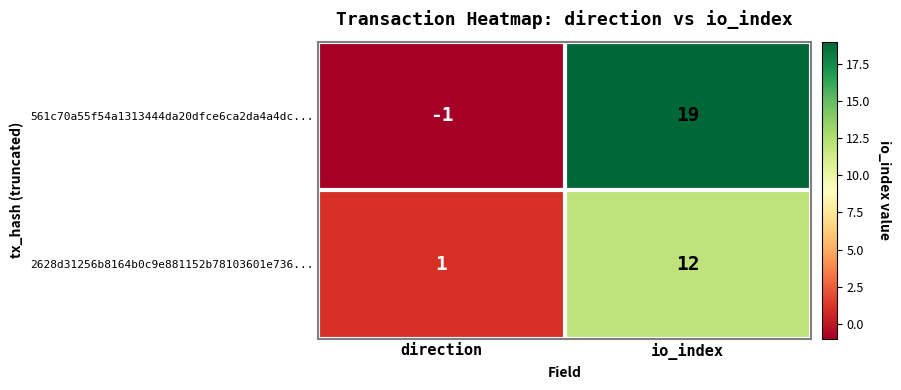

What is the sum of all 561c70a55f54a1313444da20dfce6ca2da4a4dc... values?

18